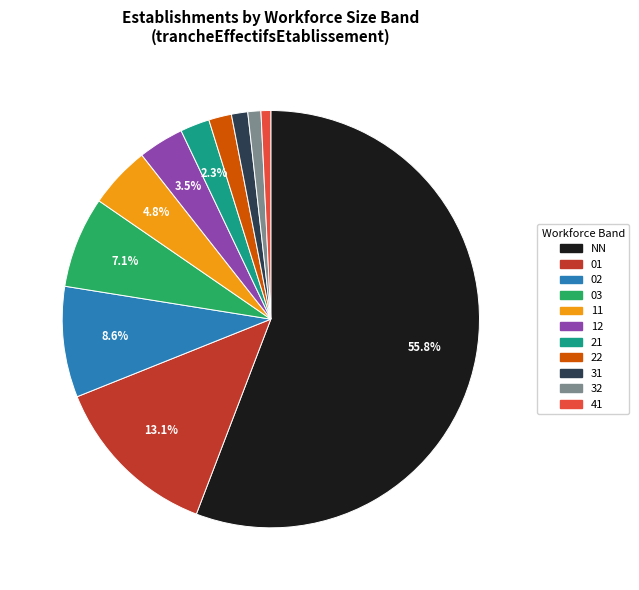

To the nearest percent, what portion does 03 represent?

7%